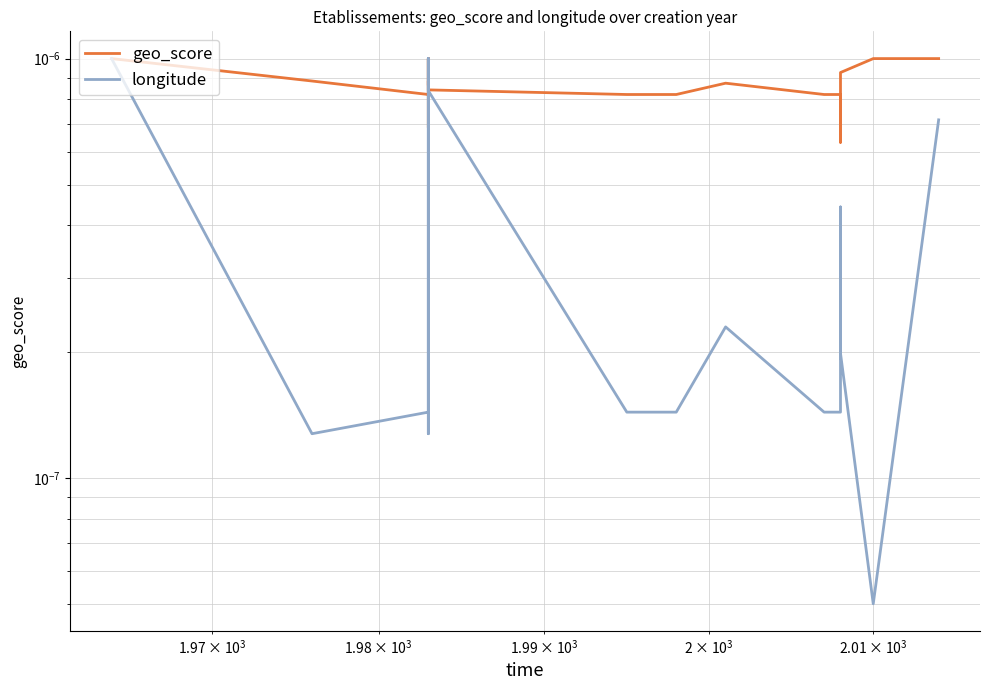

How many distinct data groups are displayed?

2